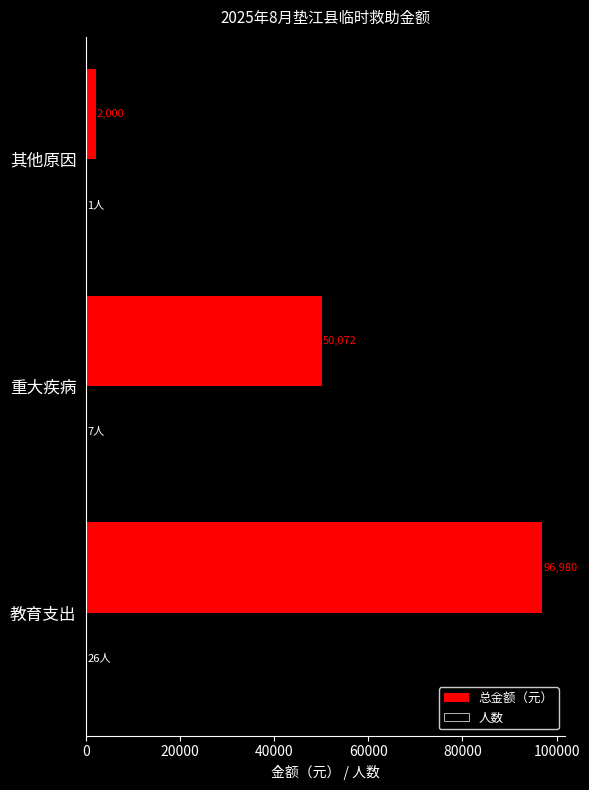

Which series changed the most between 教育支出 and 其他原因?

总金额（元）